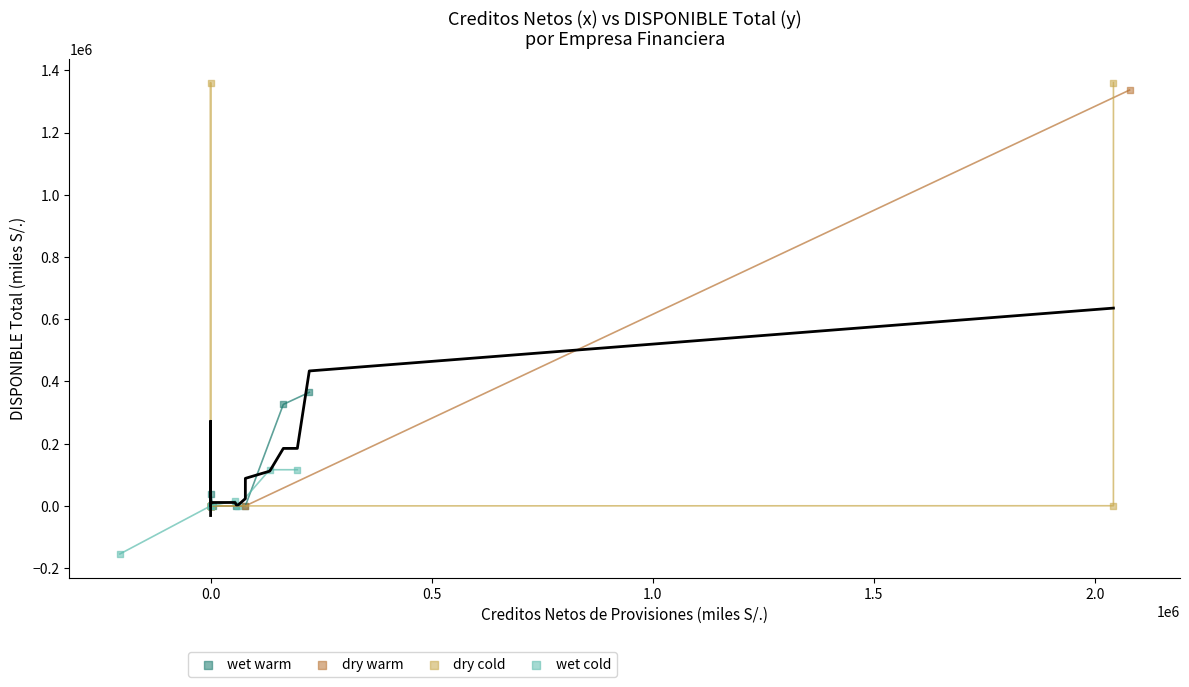

Which series reaches the minimum Y coordinate?

wet cold